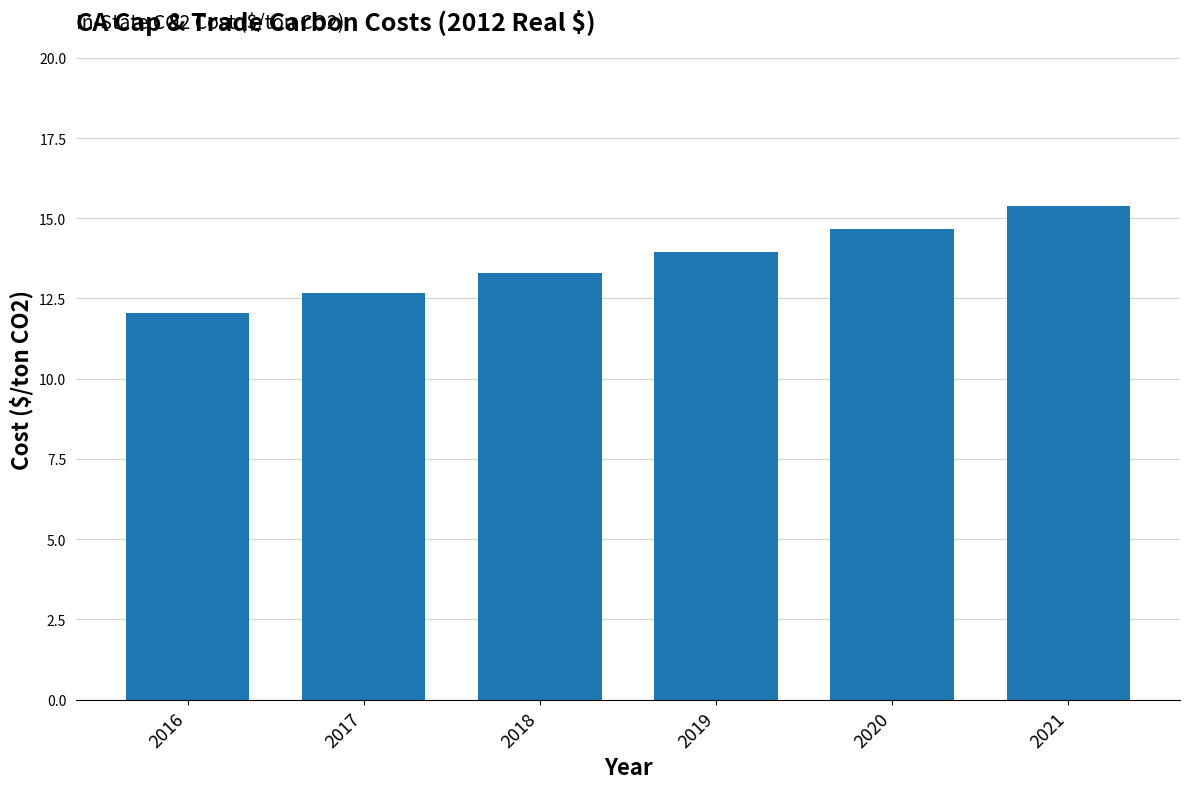

Does the chart contain stacked bars?

No